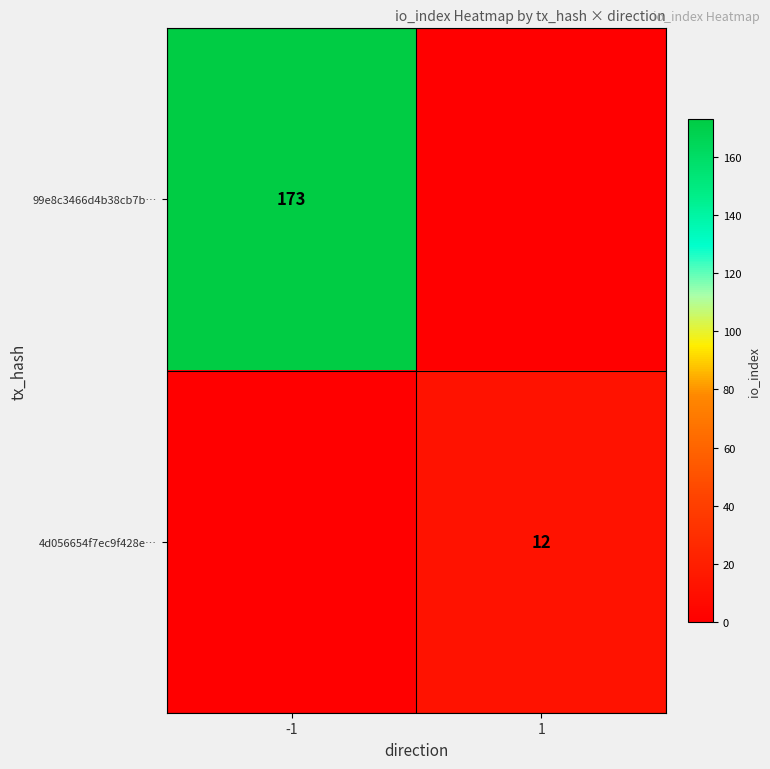

The value of 4d056654f7ec9f428e… at 1 is 17. True or false?

False